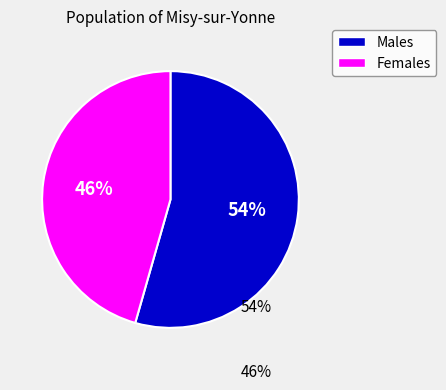

To the nearest percent, what is the average slice percentage?

50%